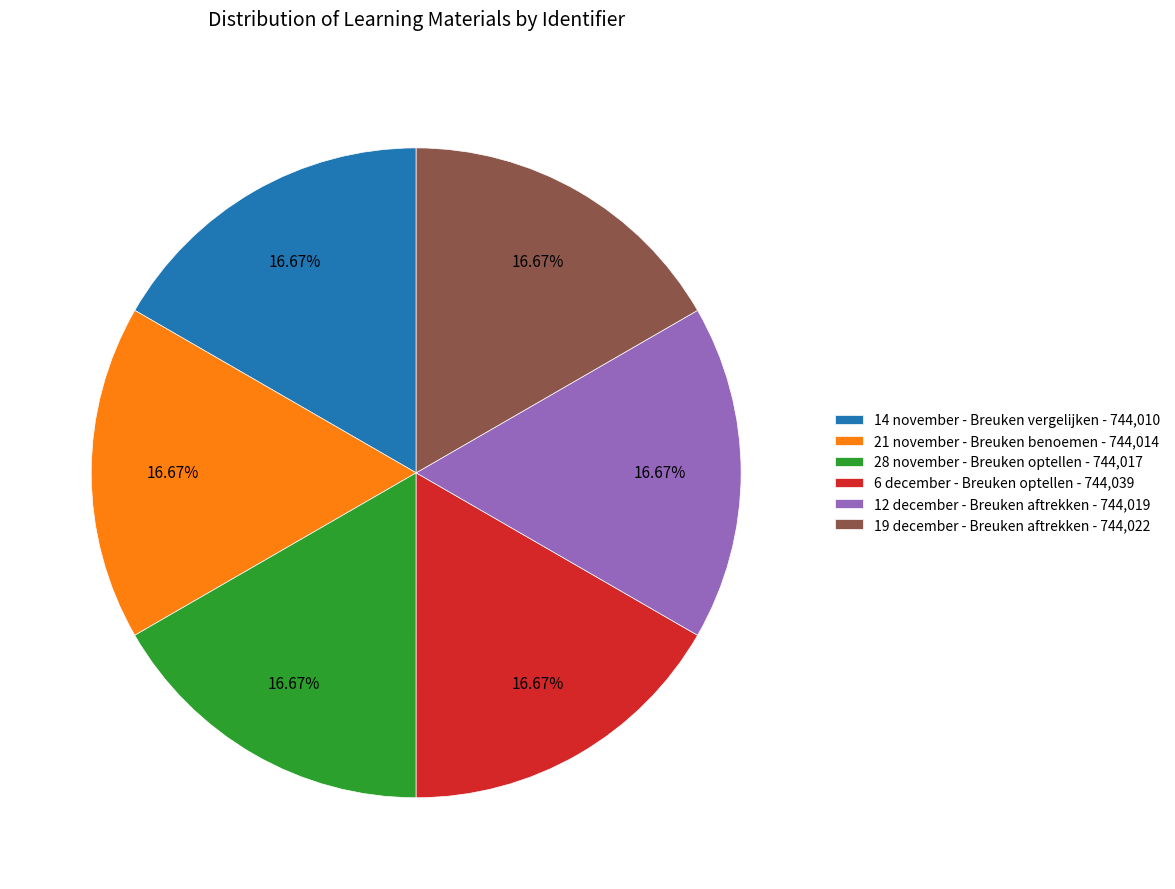

The 28 november - Breuken optellen slice represents 17% of the pie. True or false?

True